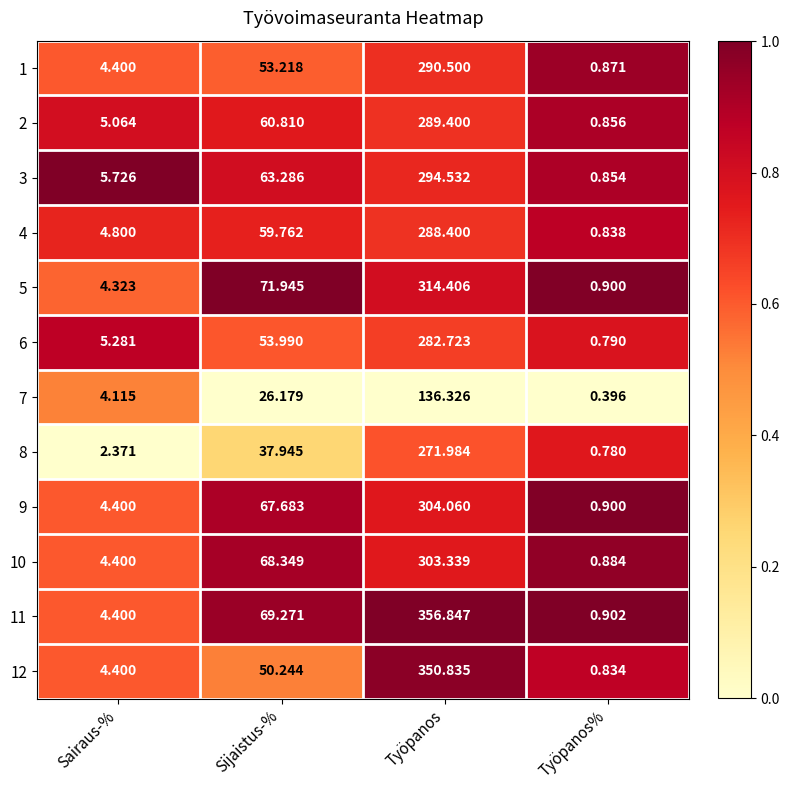

How many distinct data groups are displayed?

12